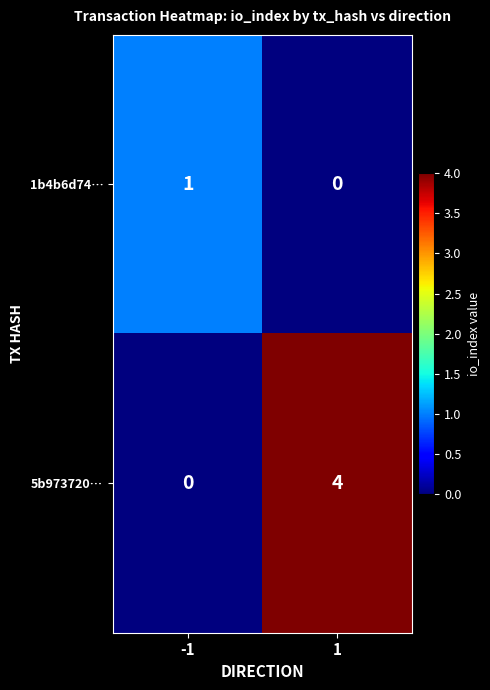

What is the approximate value of 5b973720… at 1?

4